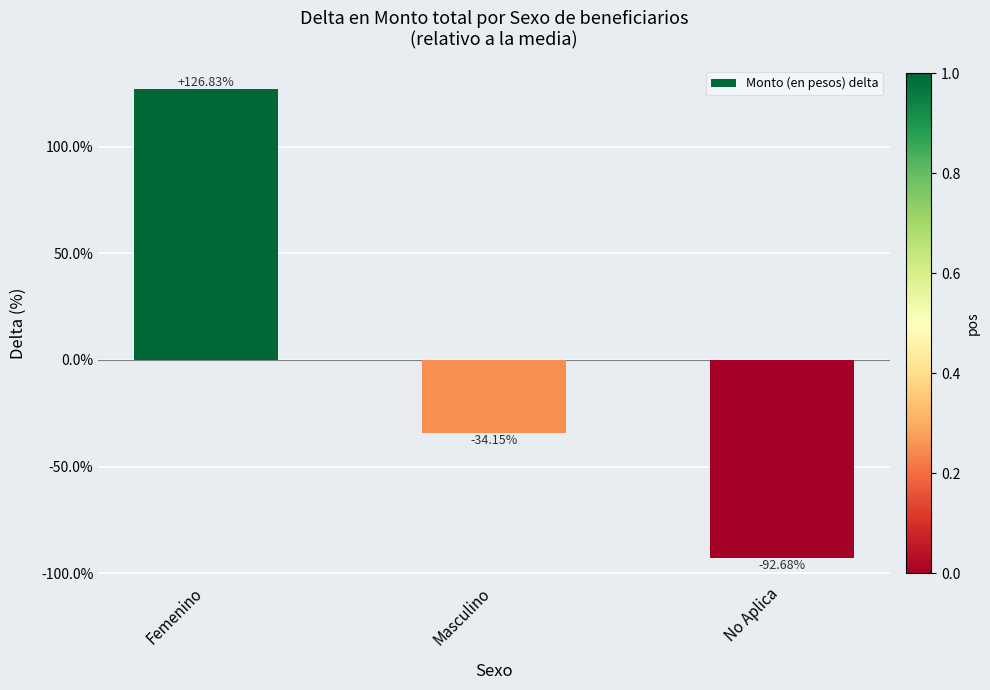

List the labels in order of value, smallest first.

No Aplica, Masculino, Femenino